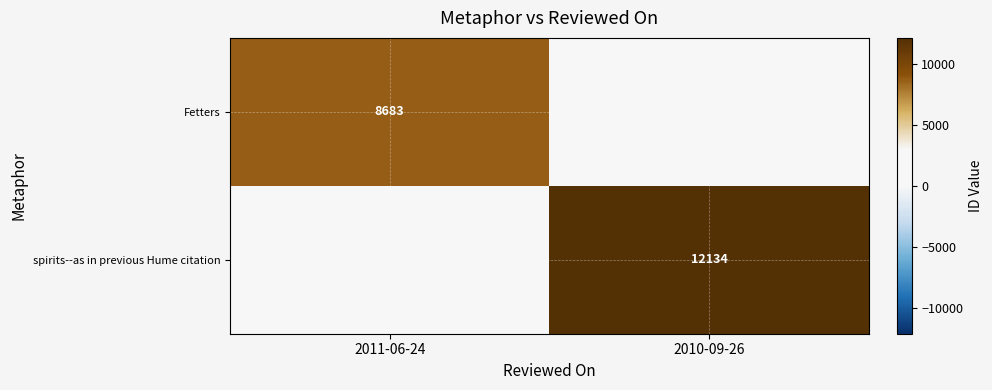

The spirits--as in previous Hume citation series shows 12134 at 2010-09-26. True or false?

True